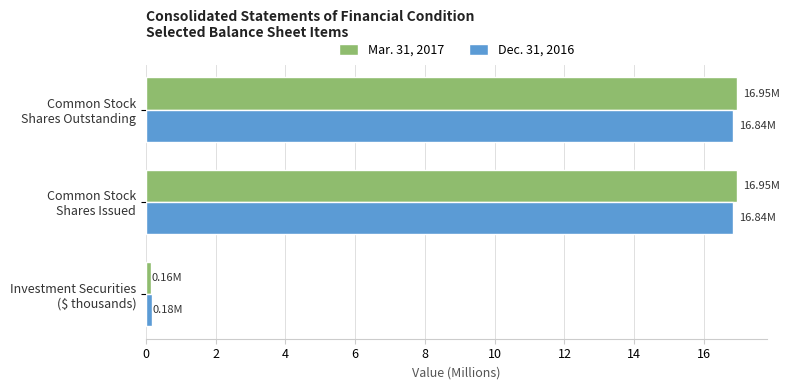

What is the sum of all Dec. 31, 2016 values?

33.9